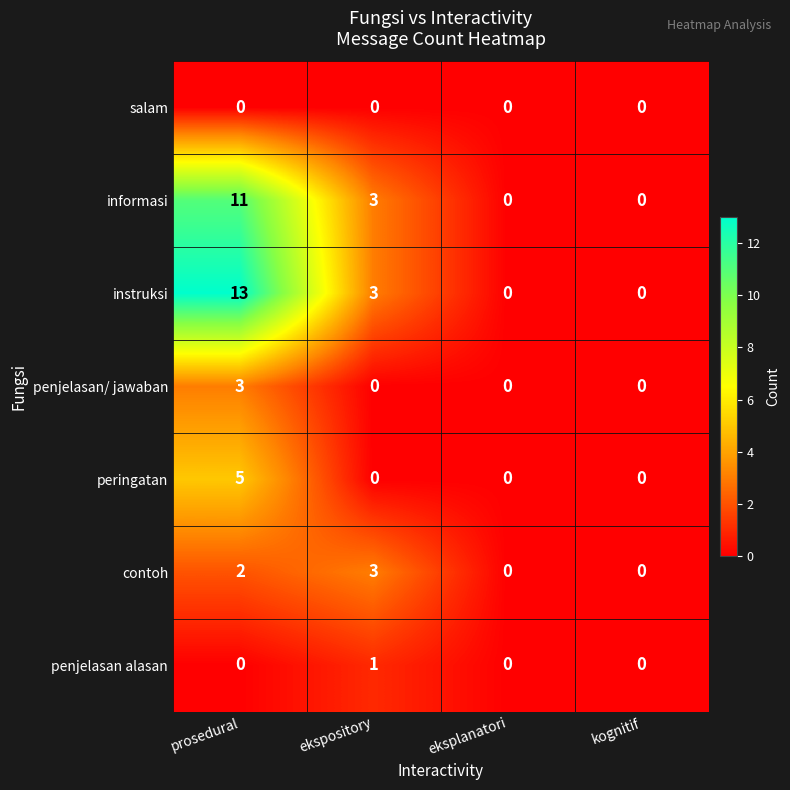

What is the spread (max minus min) of values at ekspository?

3